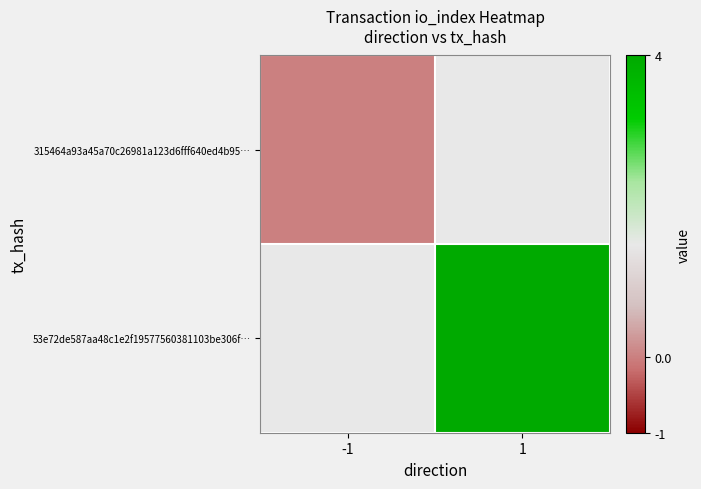

How many data points does each series have?

2